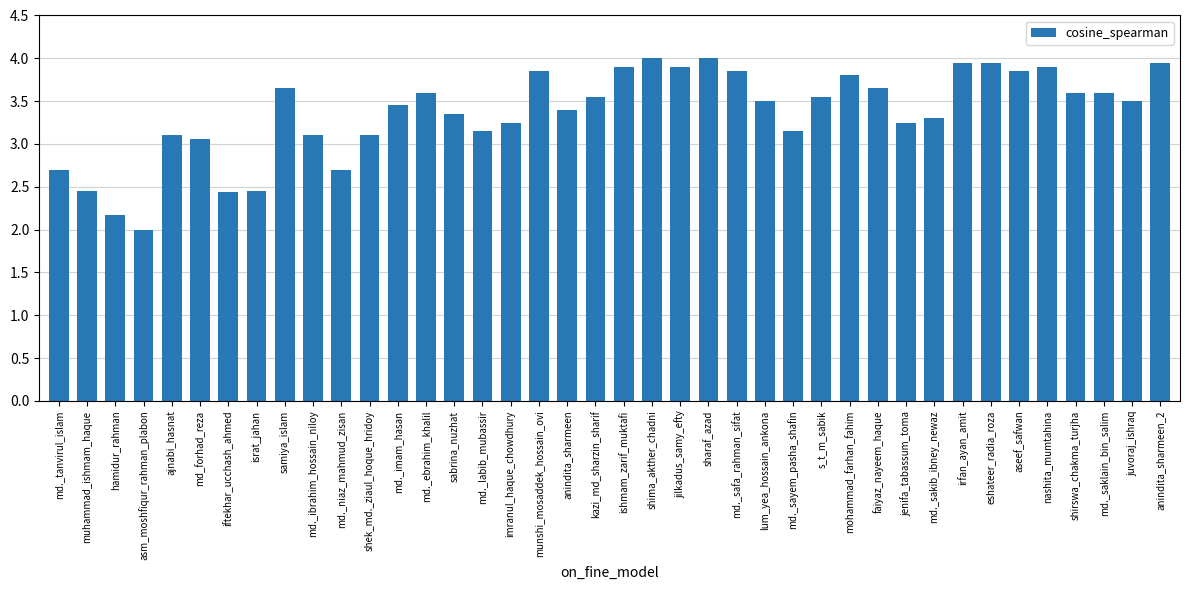

What is the label of the 15th bar from the left?

sabrina_nuzhat